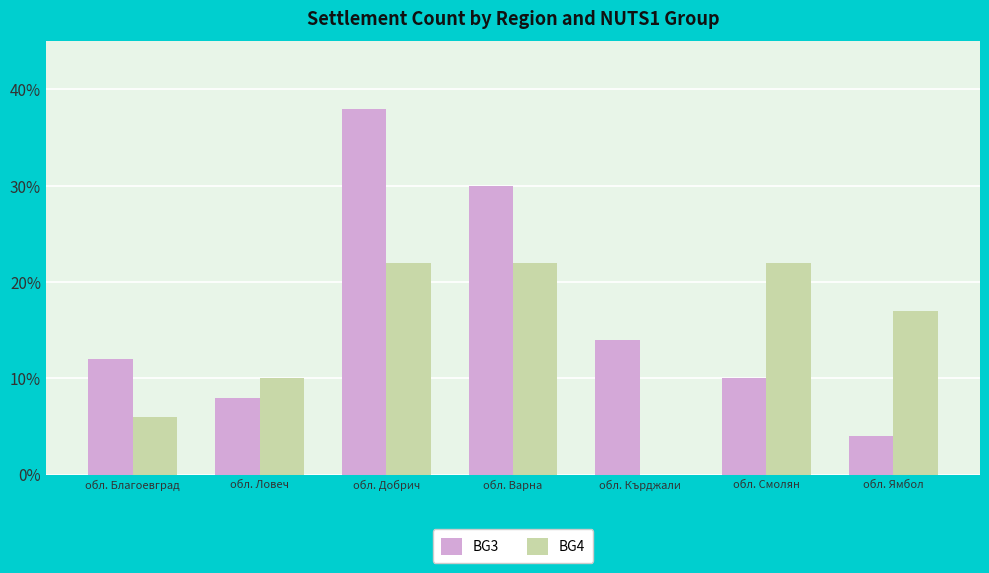

Between обл. Благоевград and обл. Добрич, which series saw the biggest shift?

BG3